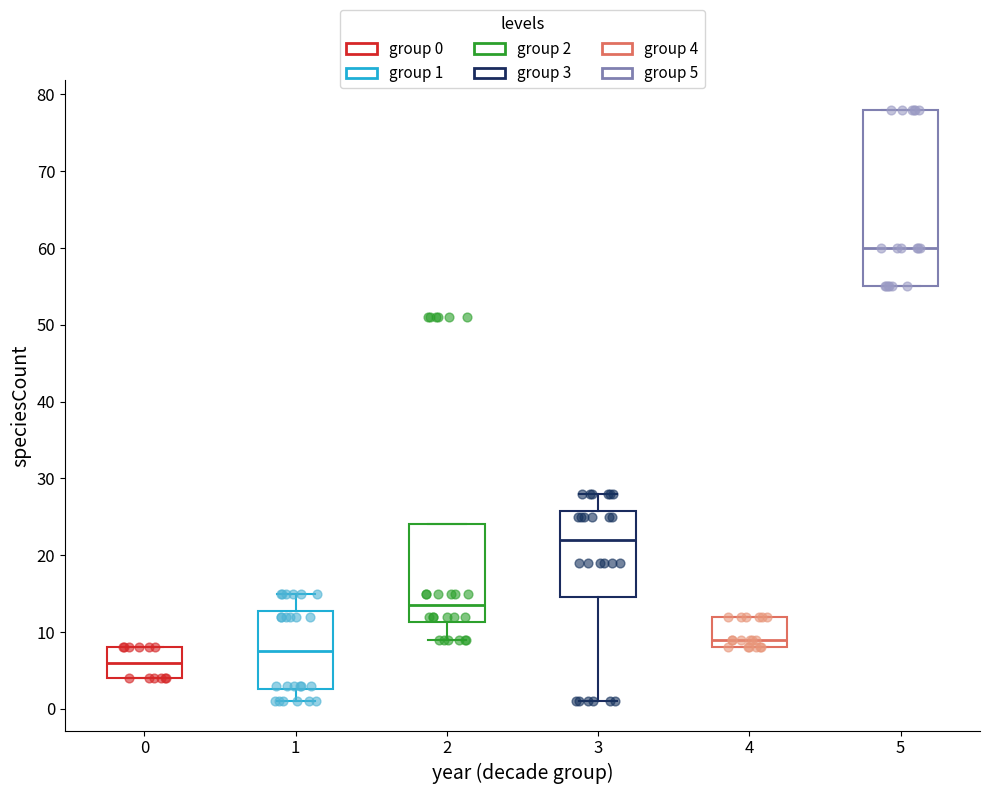

Where is the lower edge of the box at x = 2 on the y-axis? The values are not printed on the chart, so give them approximately, as read against the axis.

11